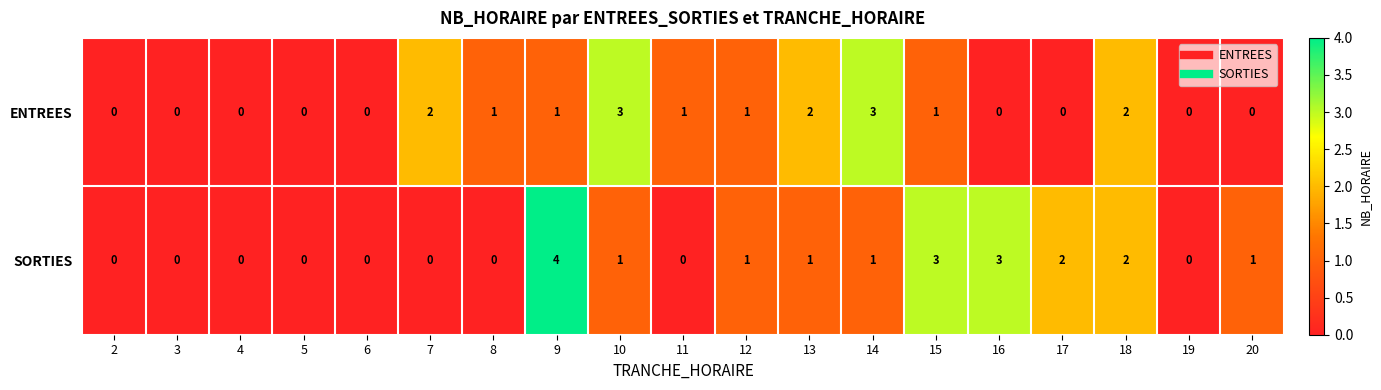

Count the number of data series in this chart.

2